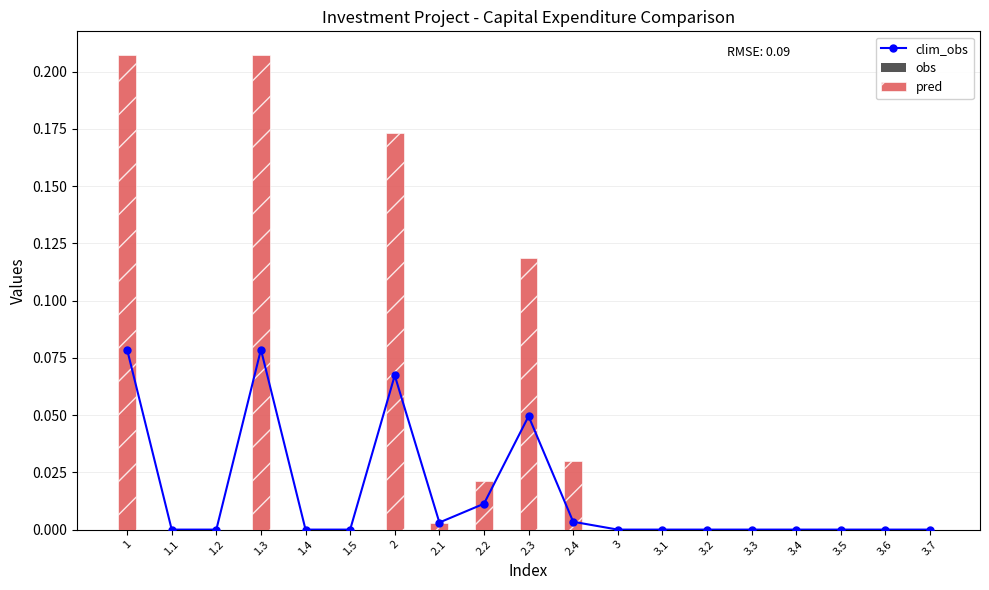

Rank the series at 3.2 from highest to lowest value.

clim_obs, obs, pred